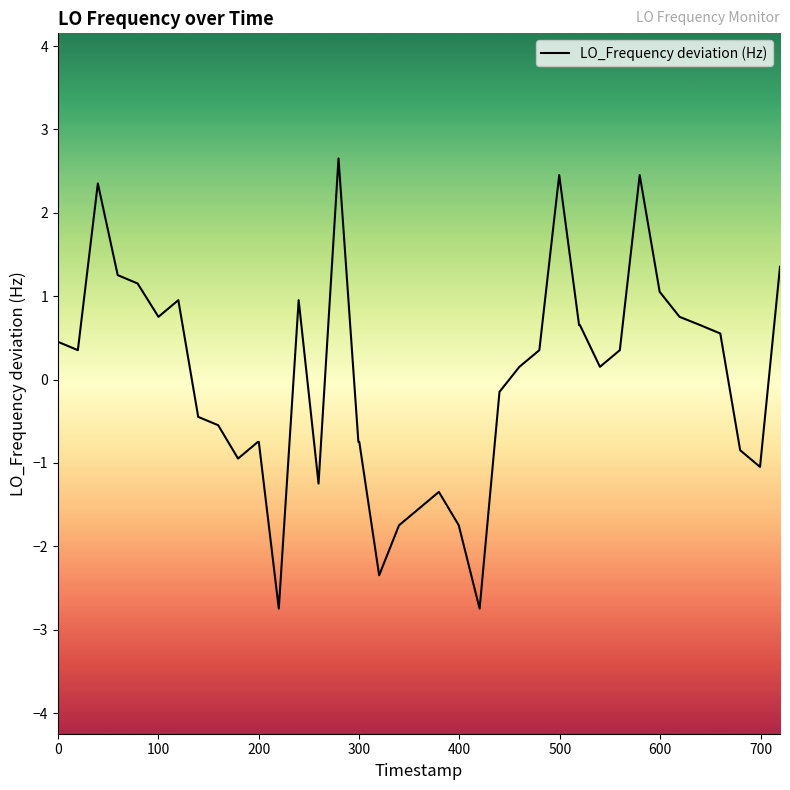

Count the number of data series in this chart.

1